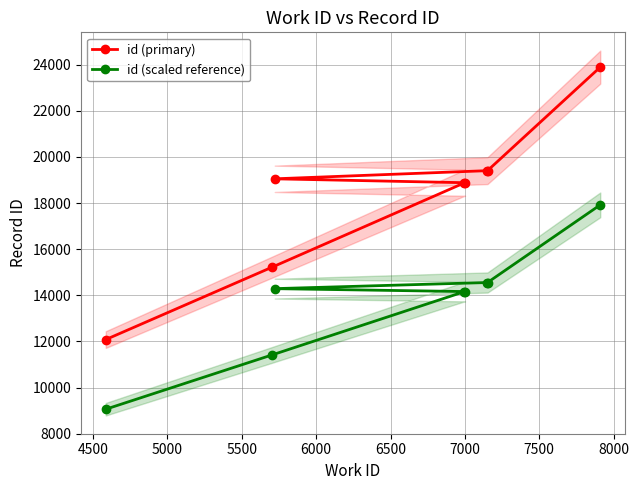

What is the minimum value for id (scaled reference)?

9060.8